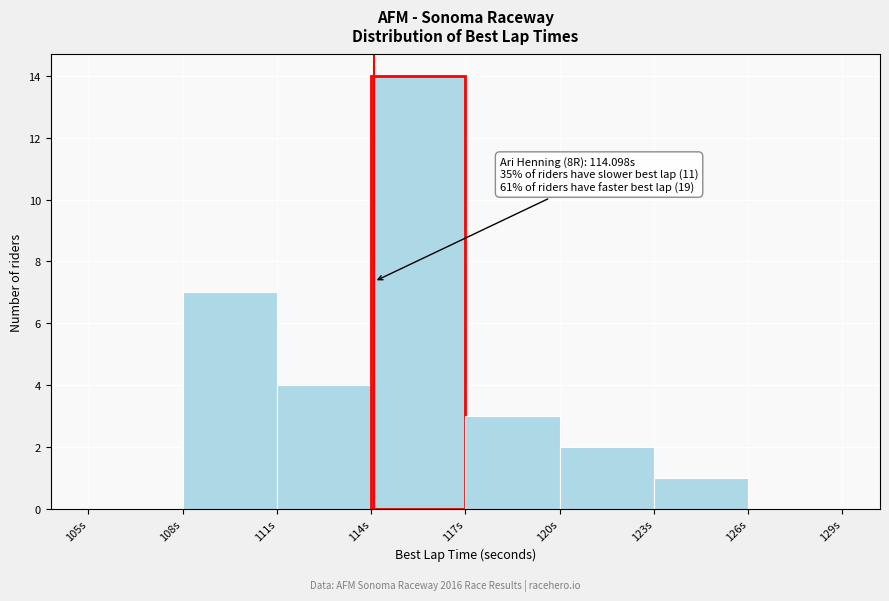

Which range on the x-axis has the tallest bar?

114 to 117